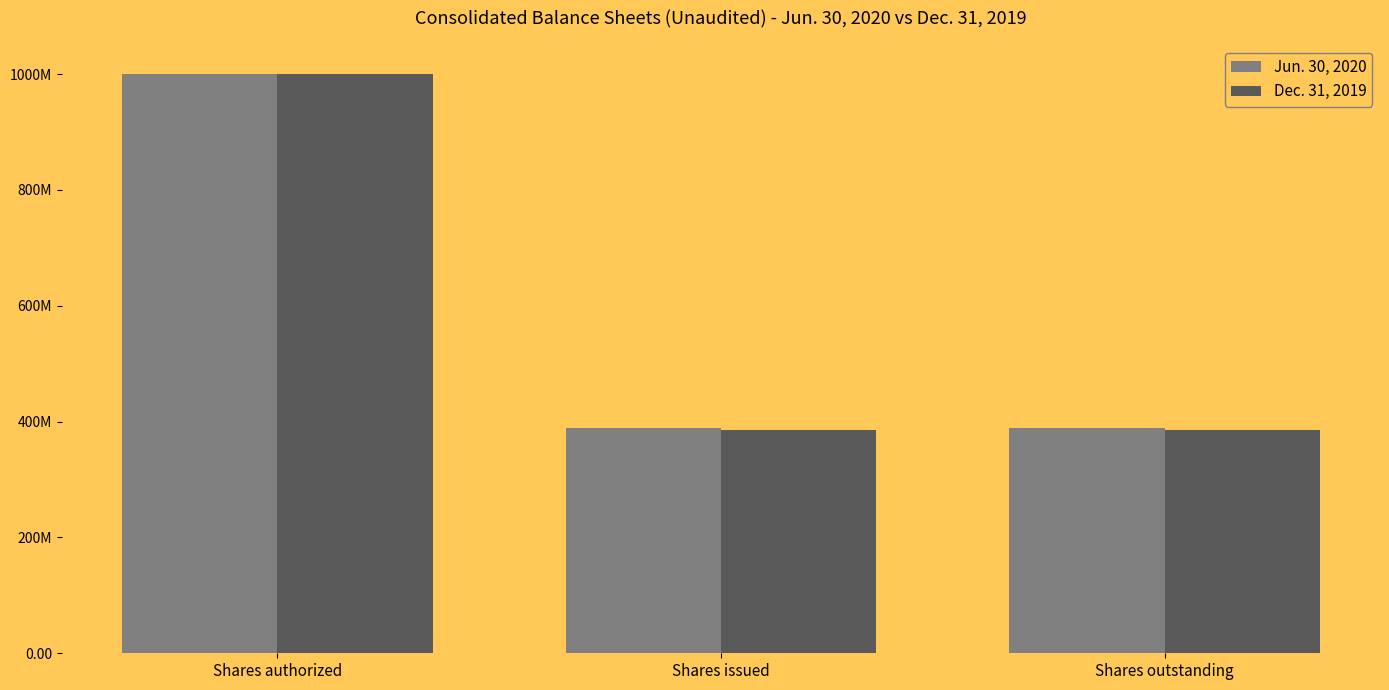

Does the chart contain stacked bars?

No